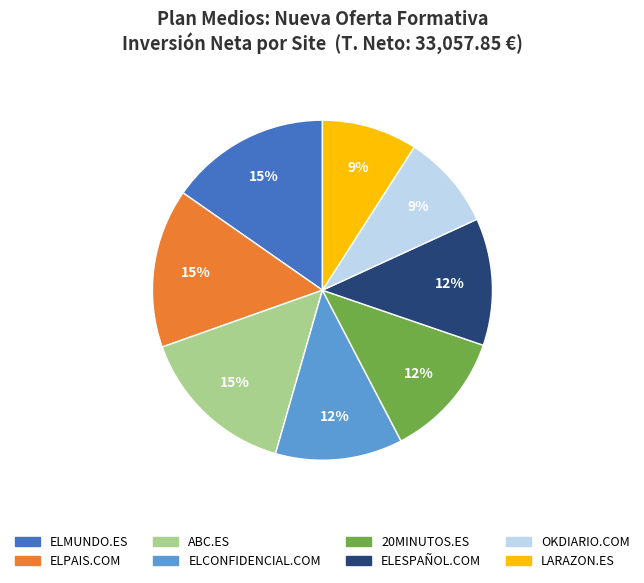

Approximately how many times larger is the value at ELCONFIDENCIAL.COM compared to ELMUNDO.ES?

0.8